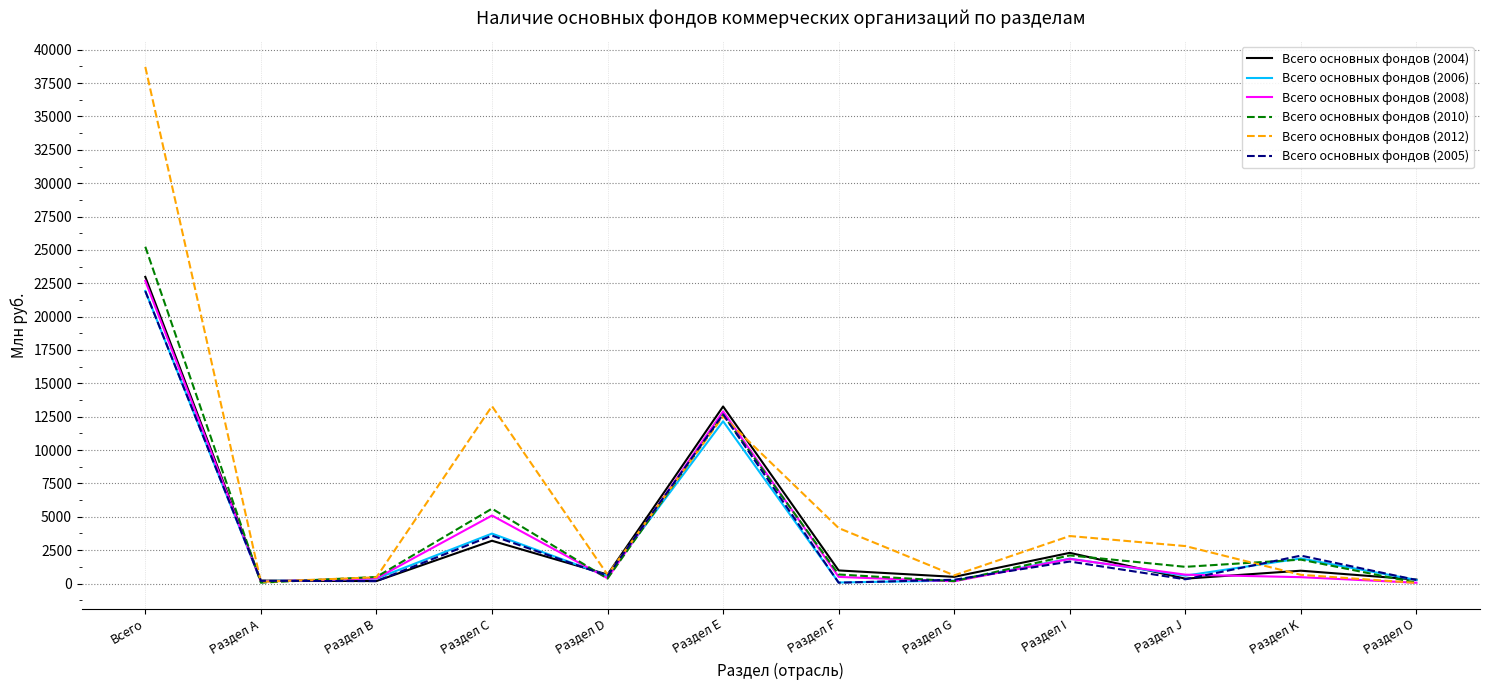

Which category has the highest value in the Всего основных фондов (2008) series?

Всего